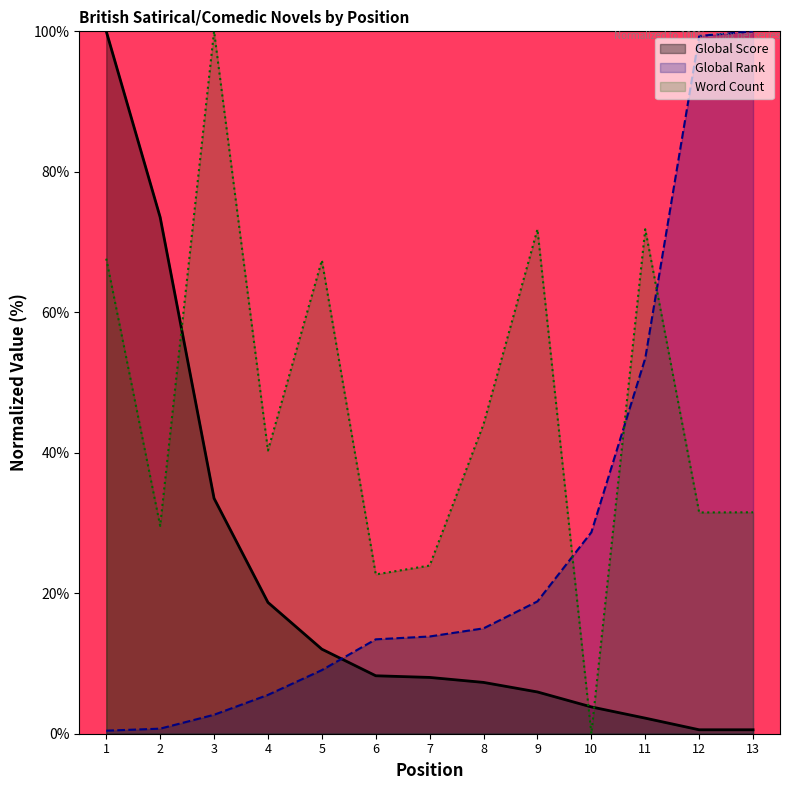

True or false: Global Score has a value of 33.5 at 3.

True